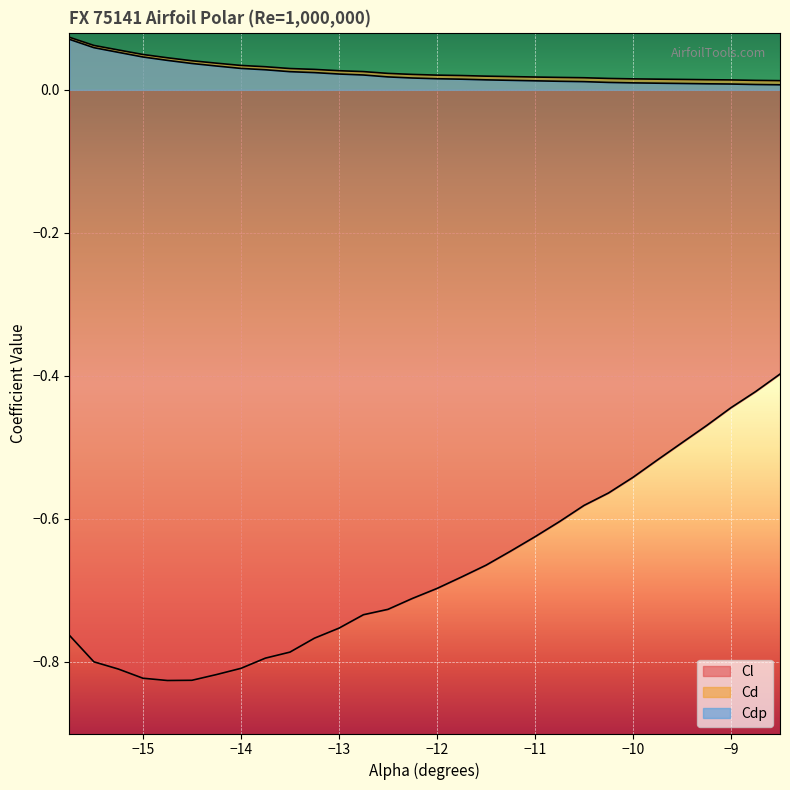

How many lines are shown in the chart?

3